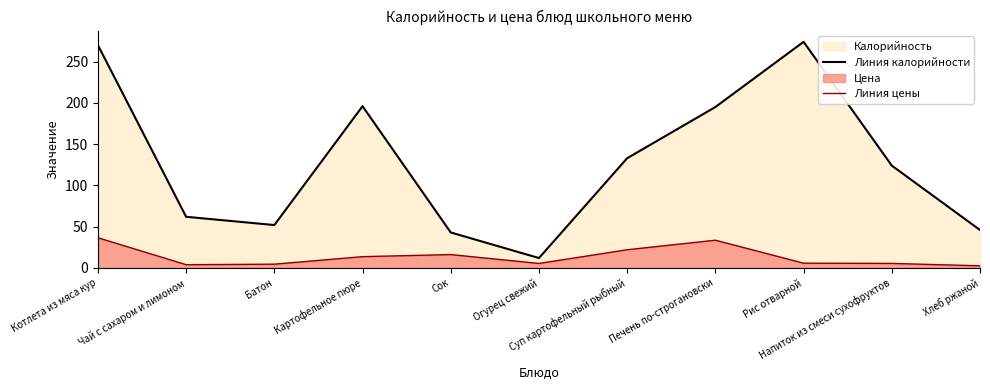

At Суп картофельный рыбный, list the series in order from largest to smallest.

Линия калорийности, Линия цены